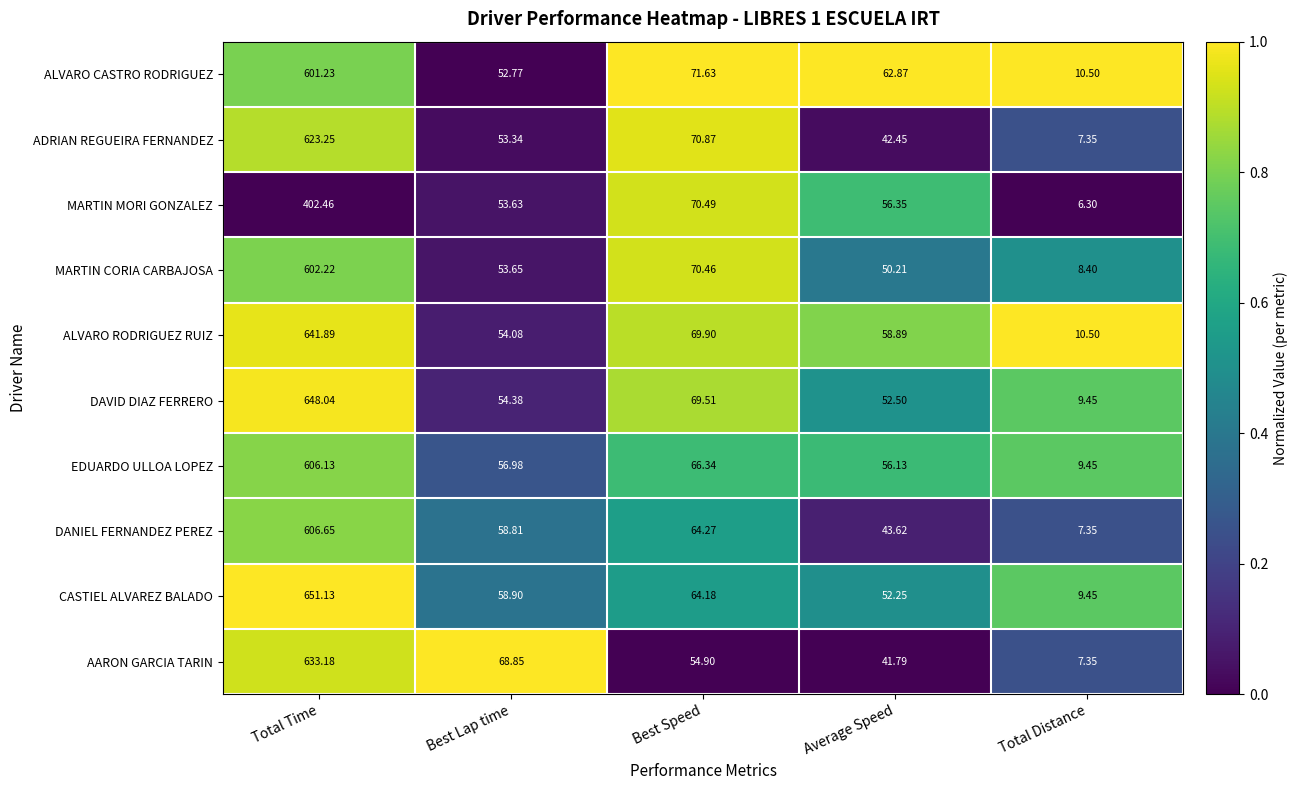

What is the total value across all series at Total Distance?

86.1